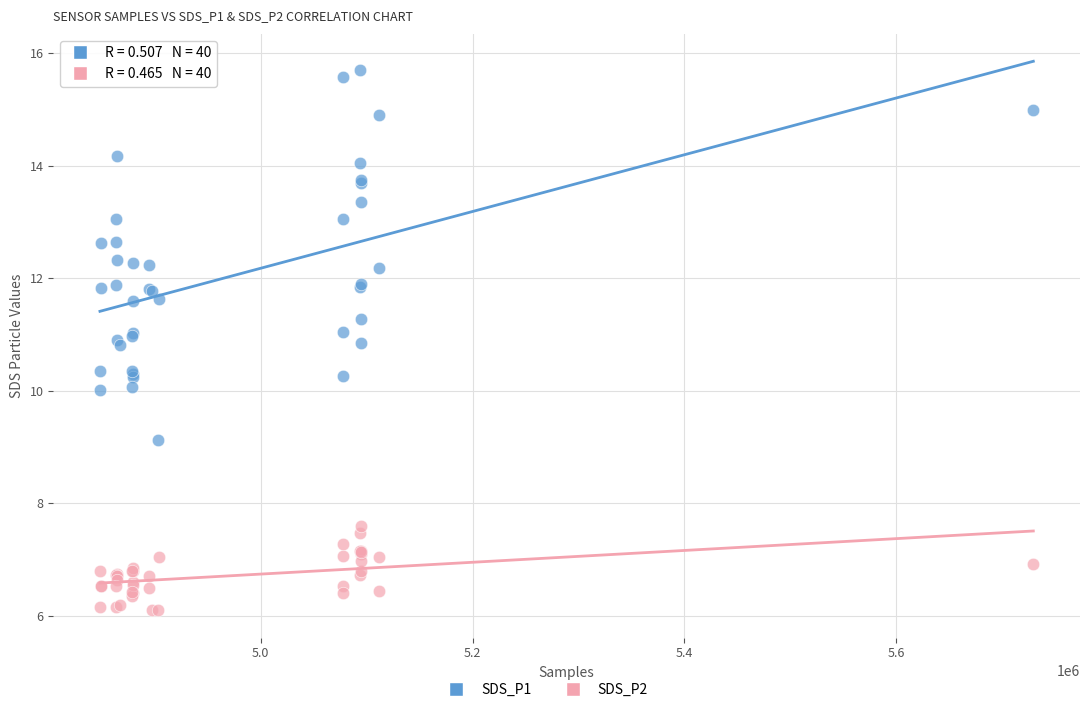

Which series reaches the minimum Y coordinate?

SDS_P2